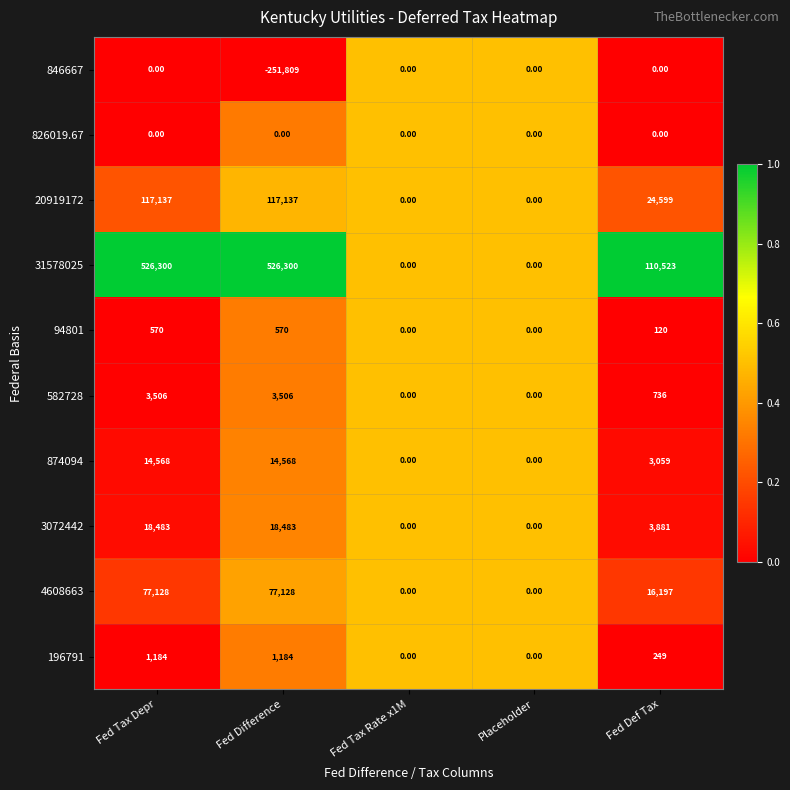

Which series has the widest spread of values?

31578025